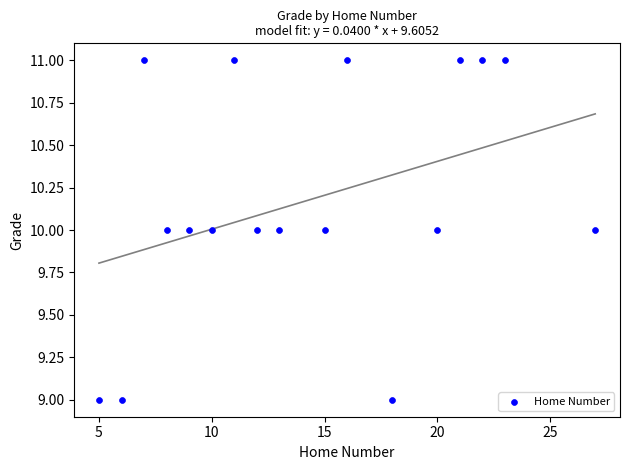

List the coordinates of all points as (Y, X) pairs, reading left to right.

(9, 5)  (9, 6)  (11, 7)  (10, 8)  (10, 9)  (10, 10)  (11, 11)  (10, 12)  (10, 13)  (10, 15)  (11, 16)  (9, 18)  (10, 20)  (11, 21)  (11, 22)  (11, 23)  (10, 27)